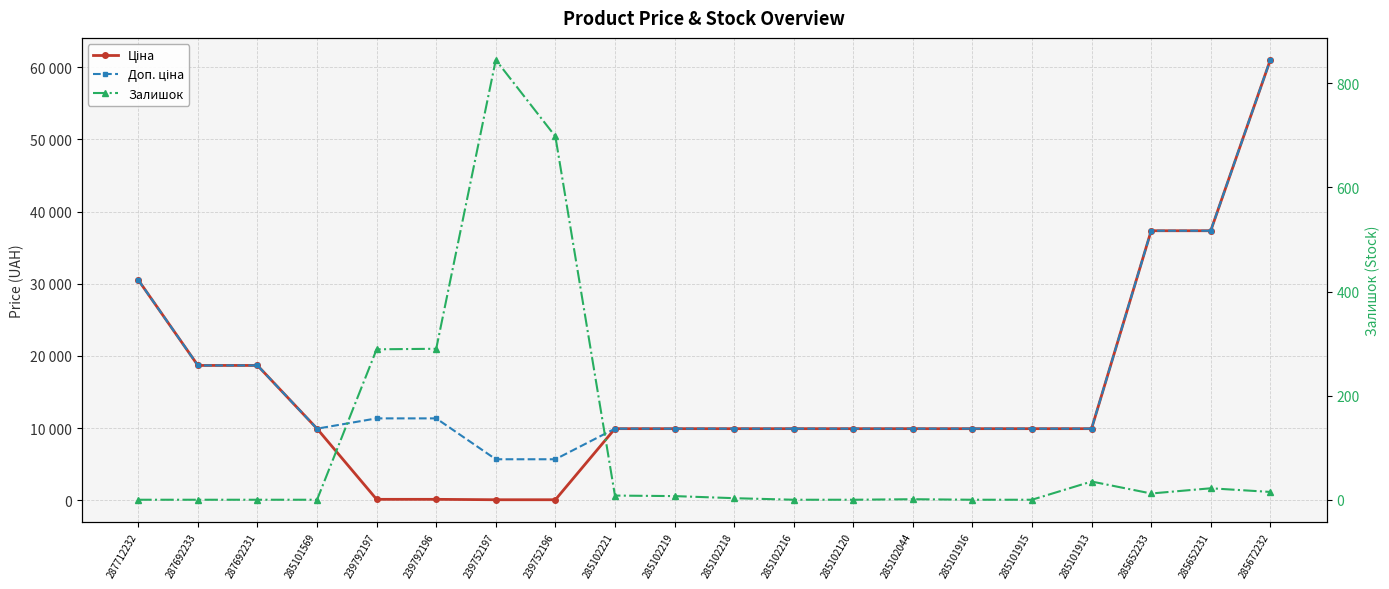

How many series are shown in this chart?

3